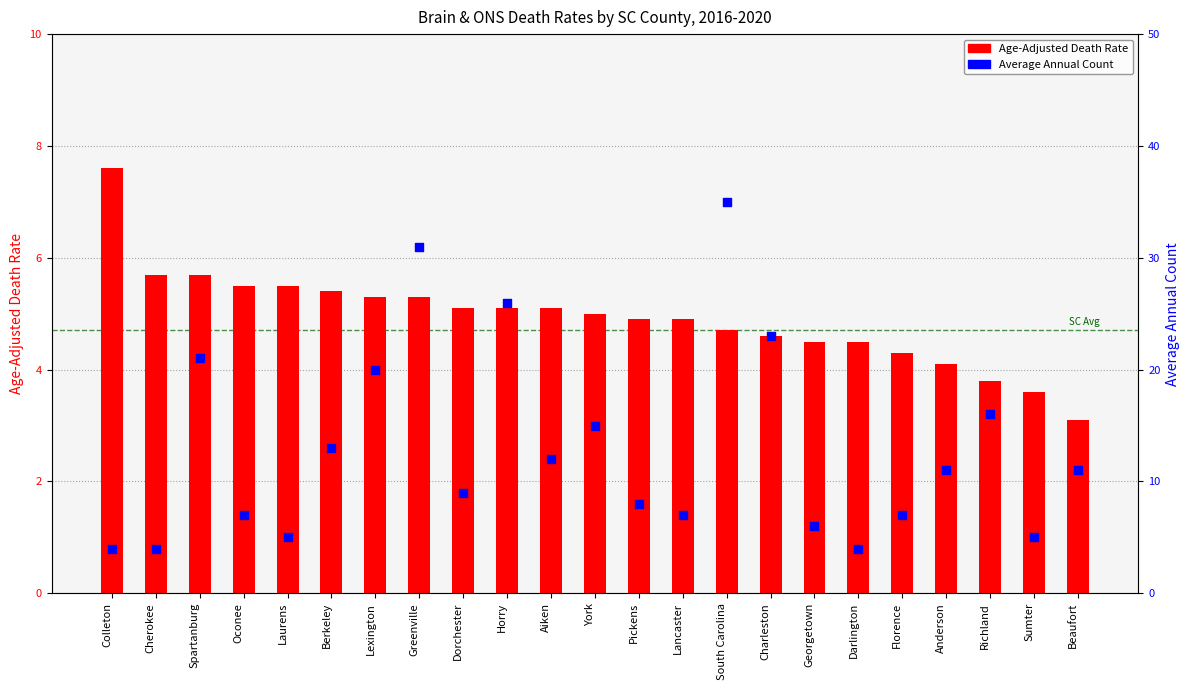

At which category is the sum across all series the highest?

South Carolina